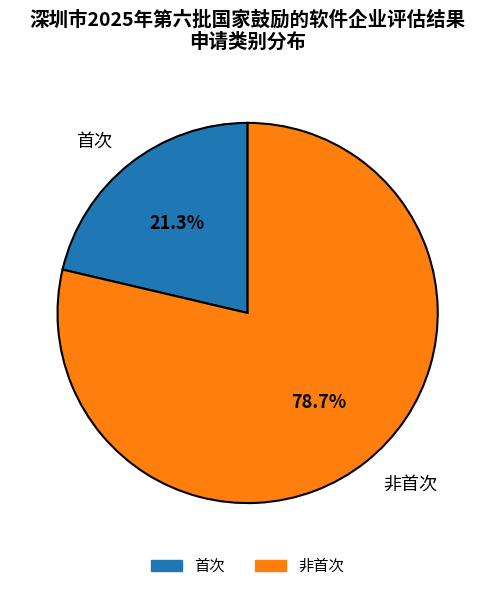

True or false: 首次 accounts for 33% of the total.

False